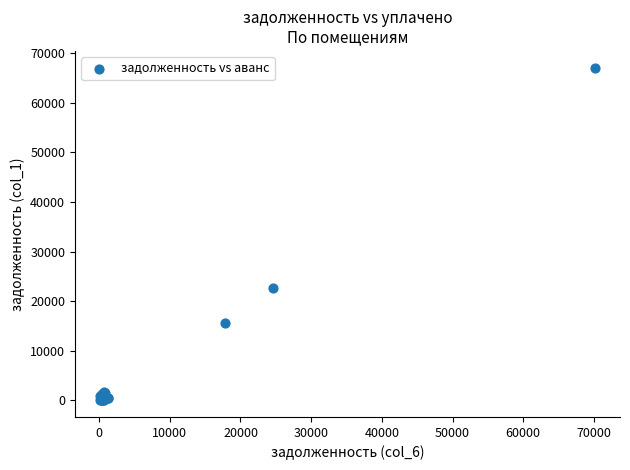

What Y value in the scatter plot is closest to 33535?

22689.0